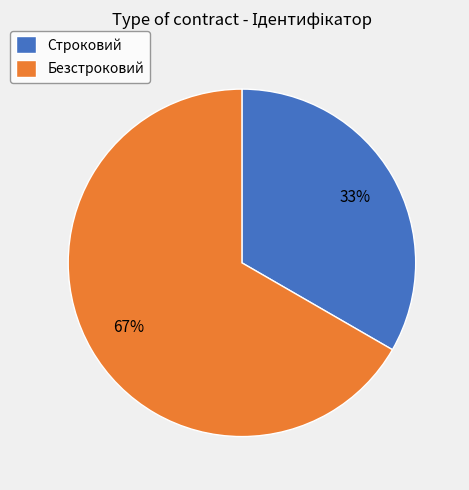

Rank the categories by value from highest to lowest.

Безстроковий, Строковий